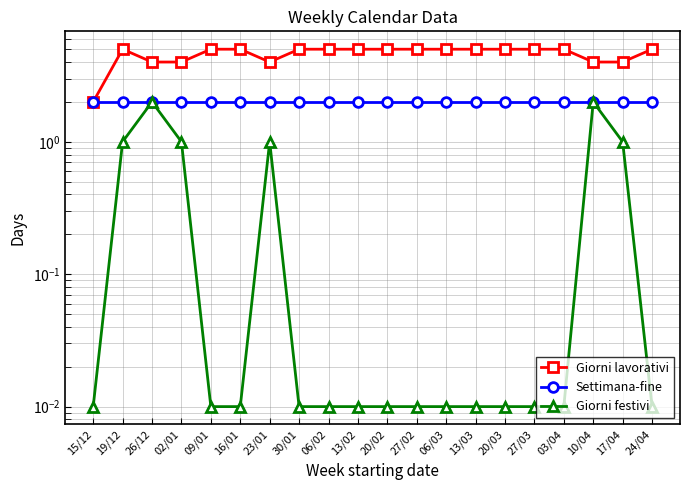

Count the number of data series in this chart.

3